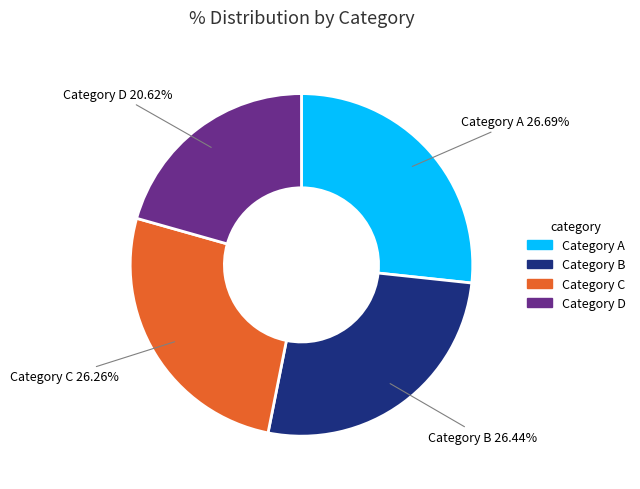

Do Category A and Category D together represent more than half of the pie?

No